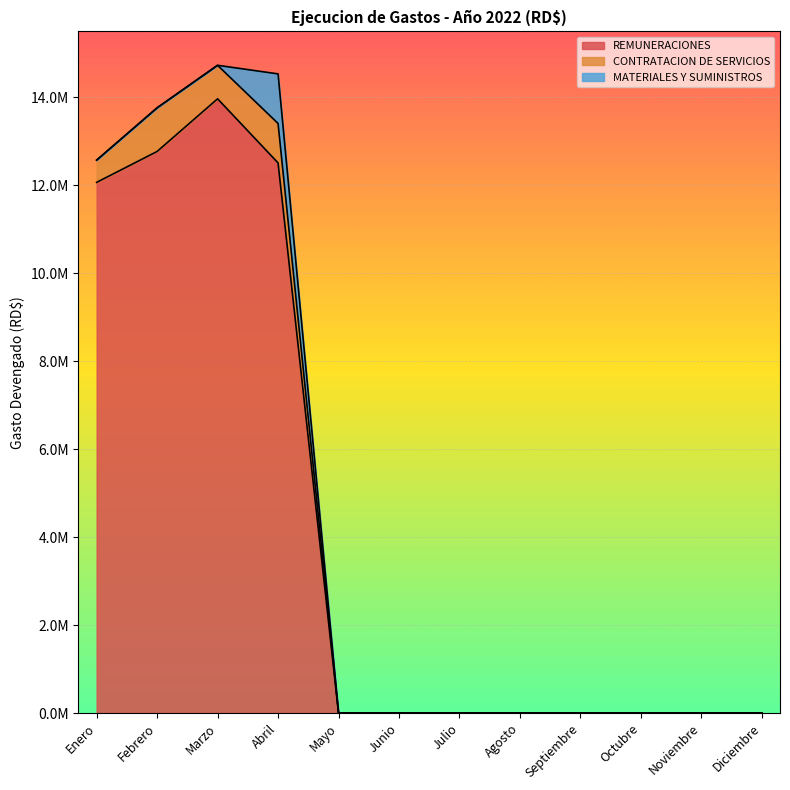

True or false: REMUNERACIONES has a value of 19036564.1 at Marzo.

False